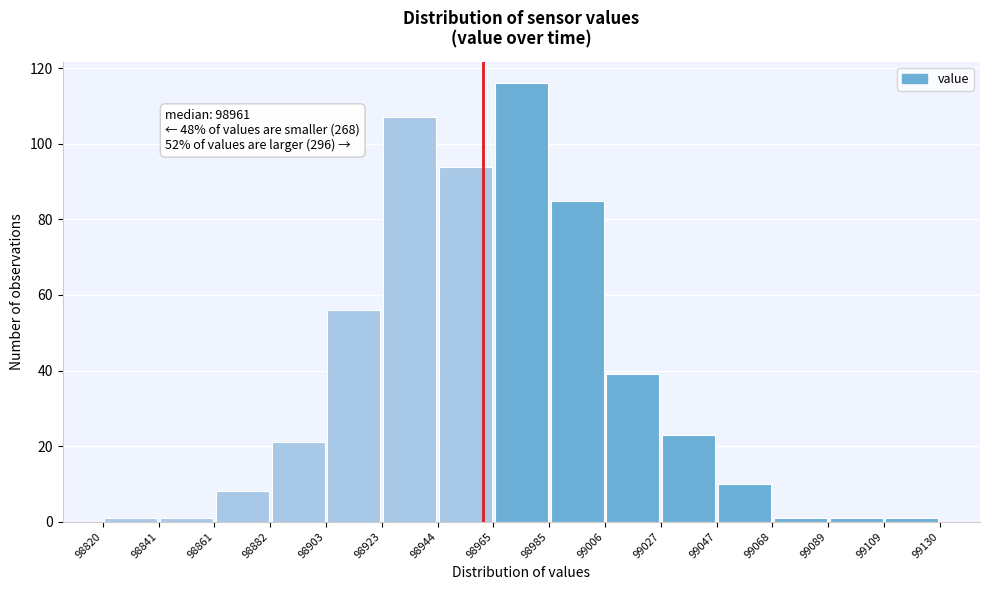

Over which range of the x-axis is the bar tallest?

98965 to 98985